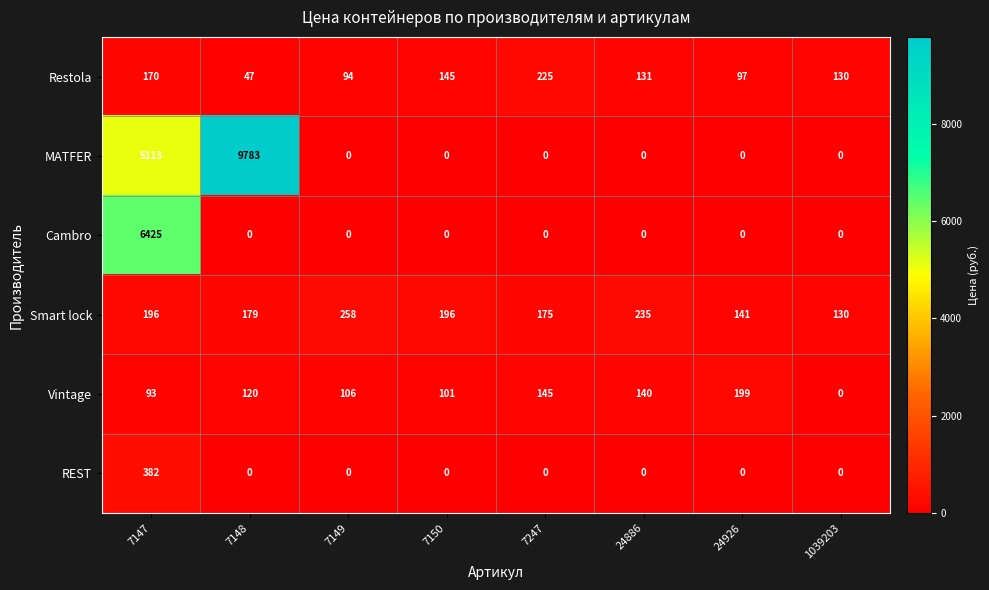

What is the sum of all Cambro values?

6425